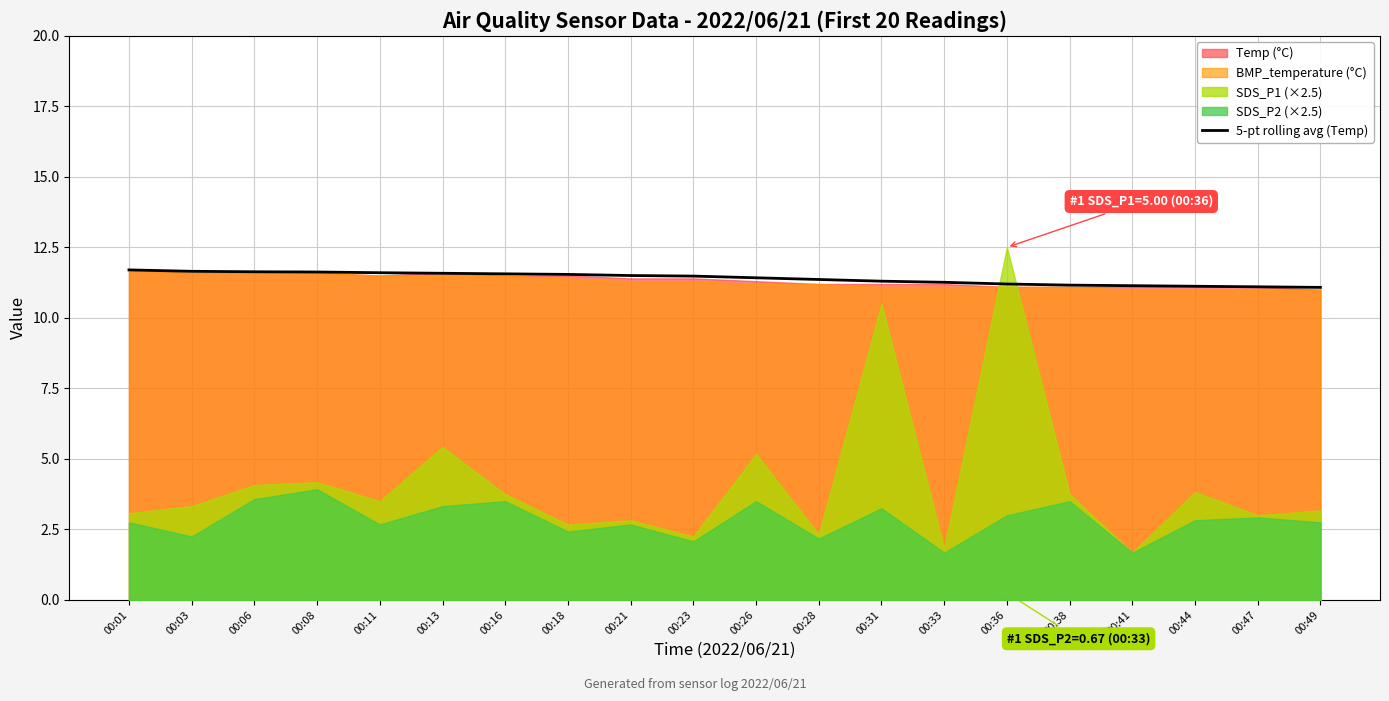

What is the ratio of the value at 00:23 to the value at 00:31?

1.0